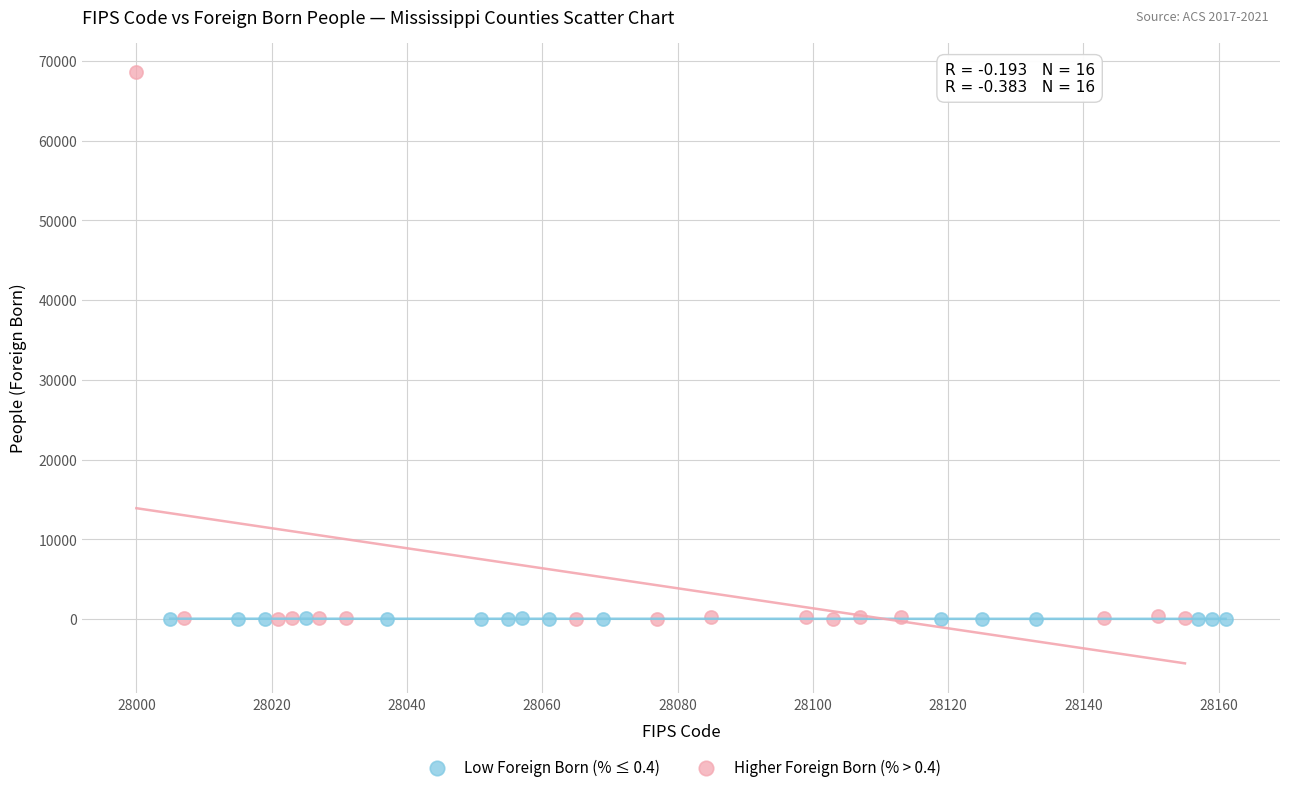

Which series reaches the maximum Y coordinate?

Higher Foreign Born (% > 0.4)